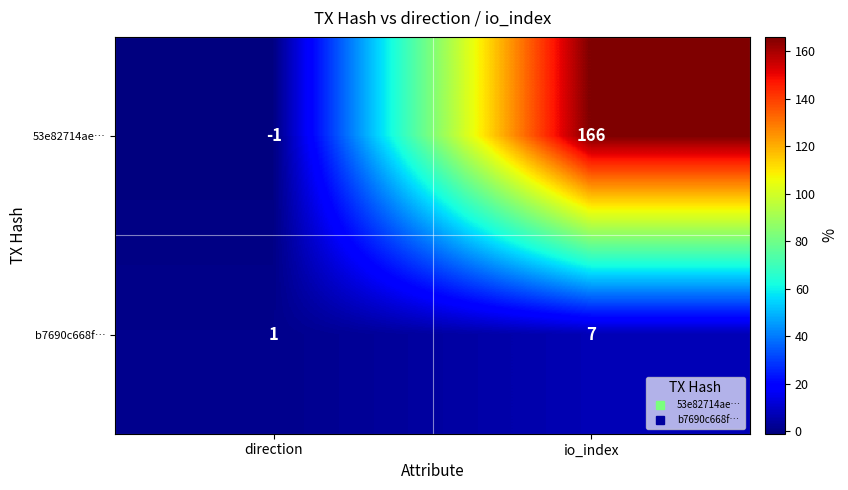

Reading left to right, what are all the values shown in this chart?

53e82714ae…: -1	166
b7690c668f…: 1	7